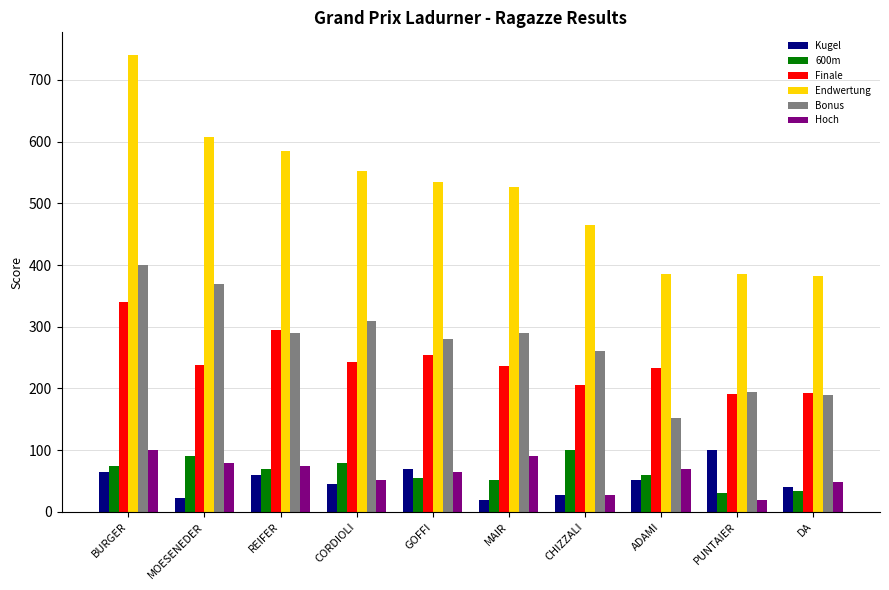

At which category does the chart reach its peak across all series?

BURGER